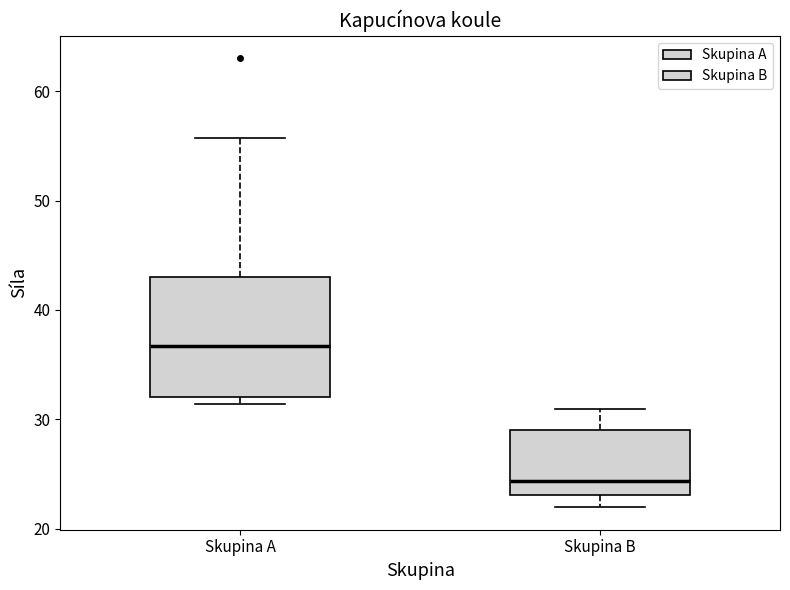

Where does the median line of the box for Skupina A sit on the y-axis? The values are not printed on the chart, so give them approximately, as read against the axis.

37